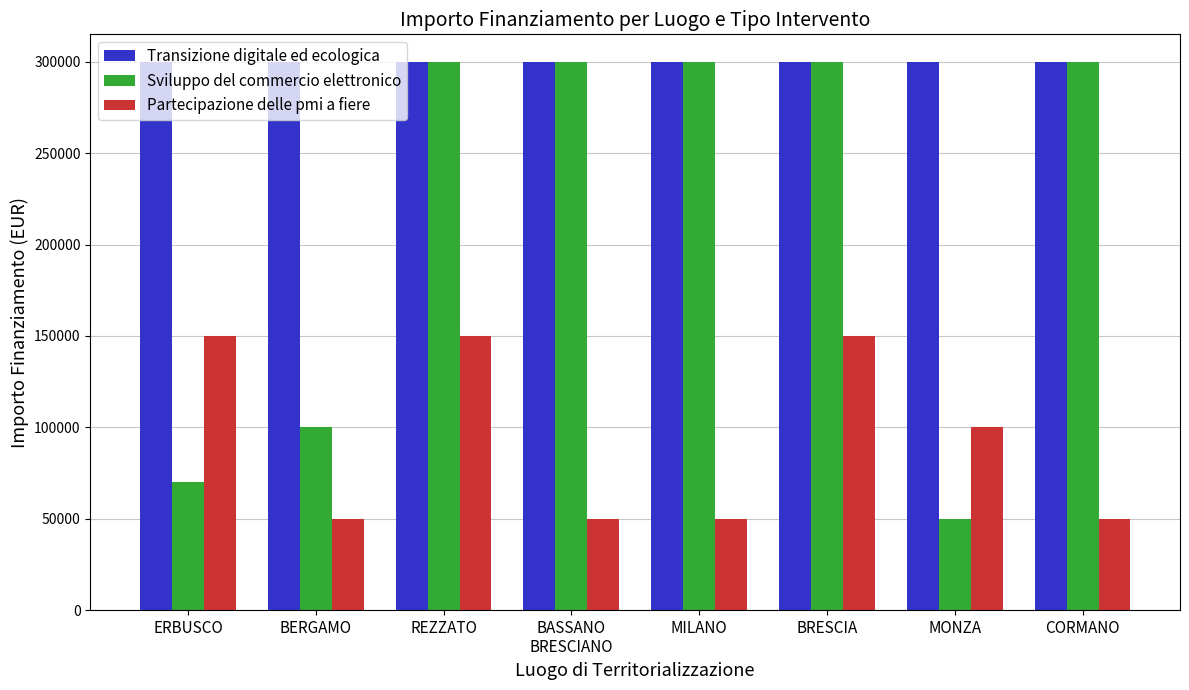

What is the sum of all Sviluppo del commercio elettronico values?

1720000